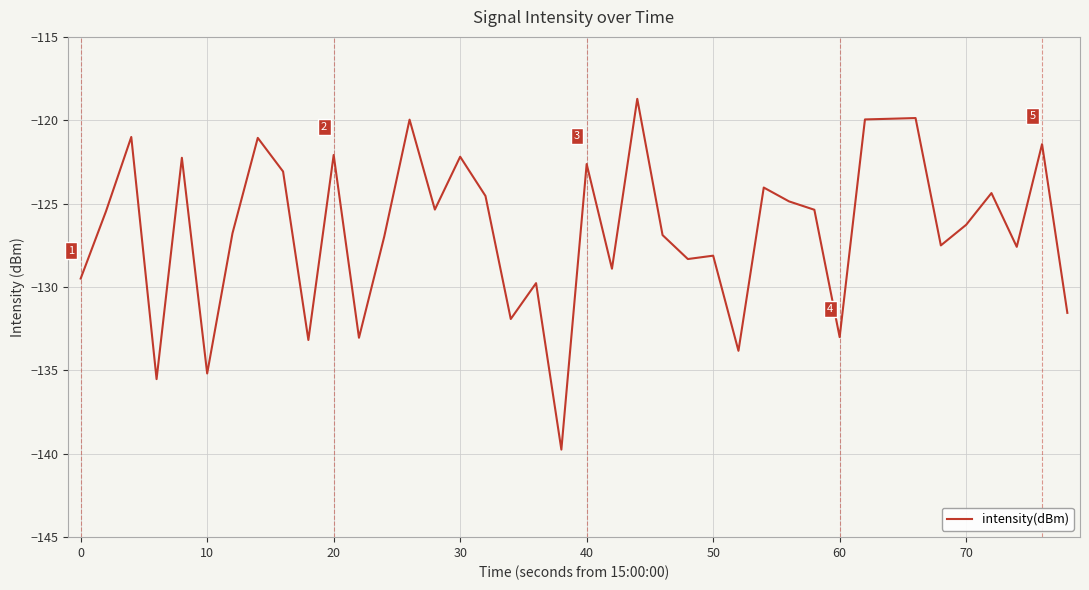

What is the minimum value shown in the chart?

-139.7